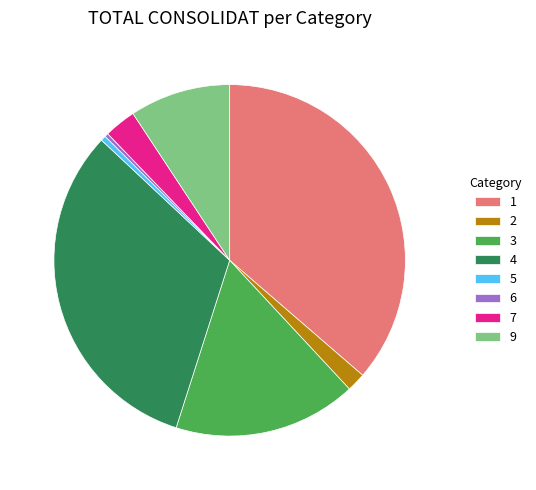

Does any single category account for the majority?

No